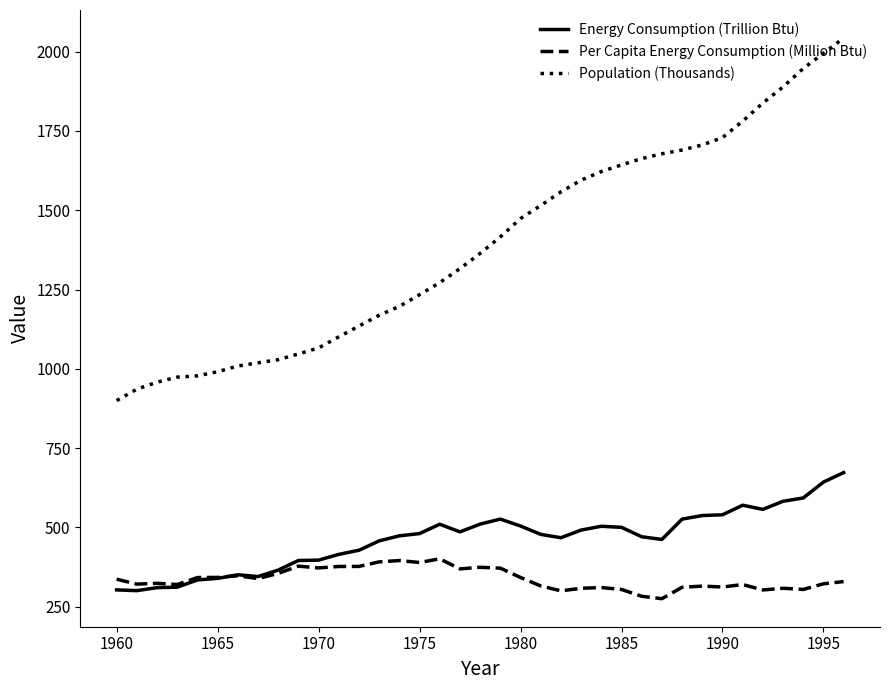

What is the average value of the Population (Thousands) series?

1391.3